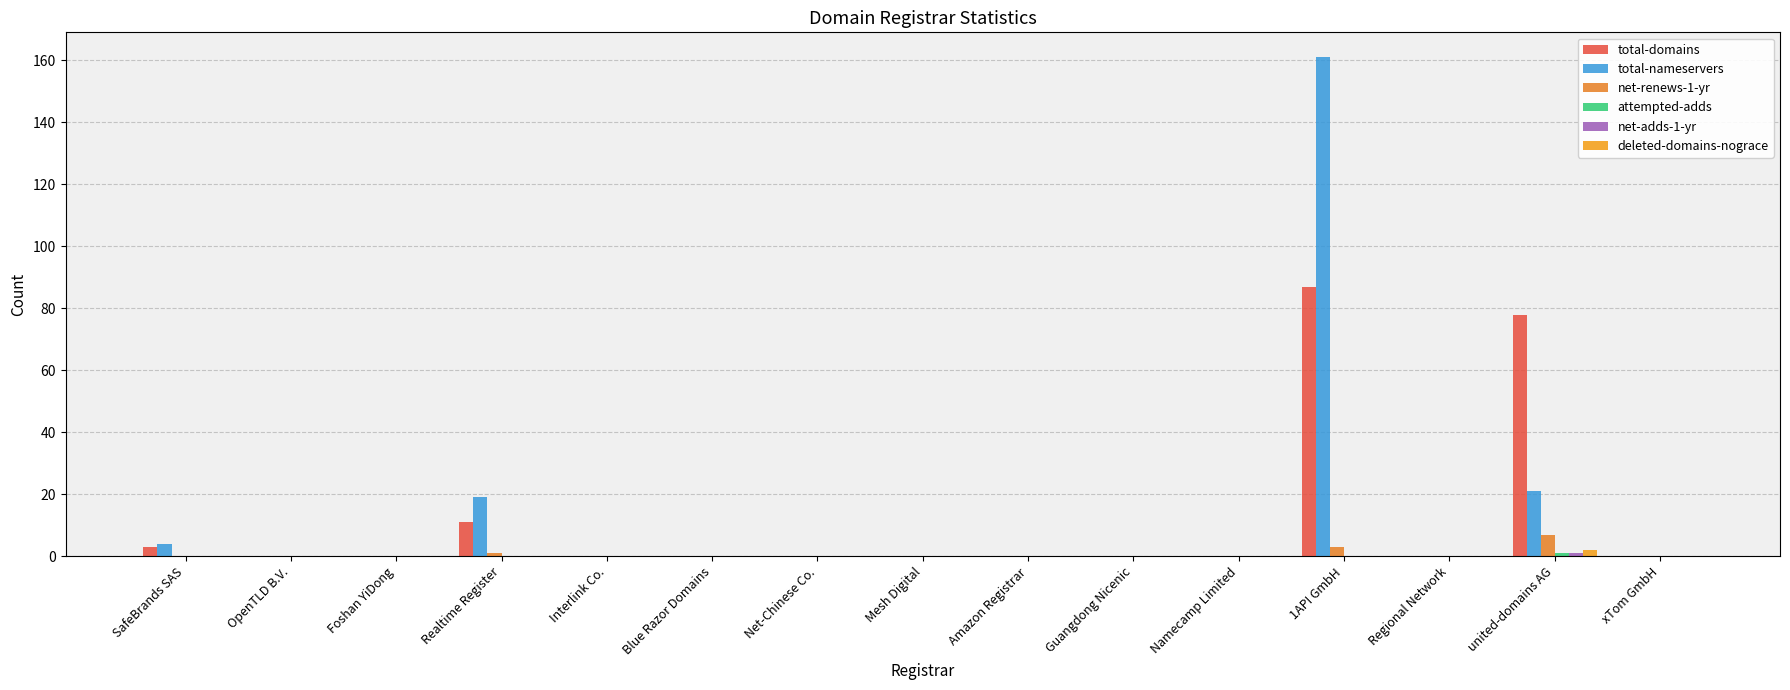

What position from the right is Mesh Digital?

8